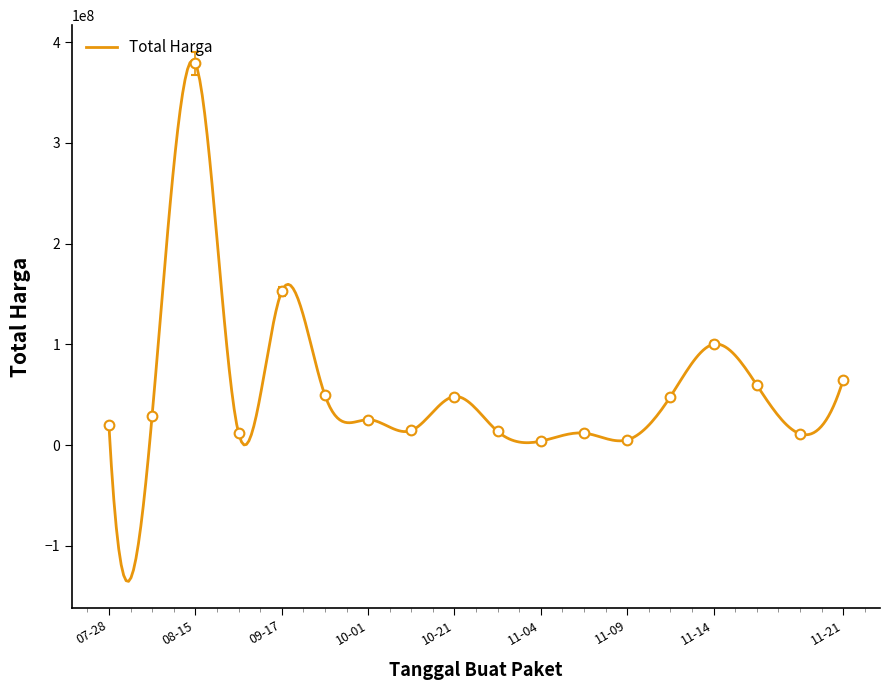

What is the highest value of the Total Harga series?

381908024.7